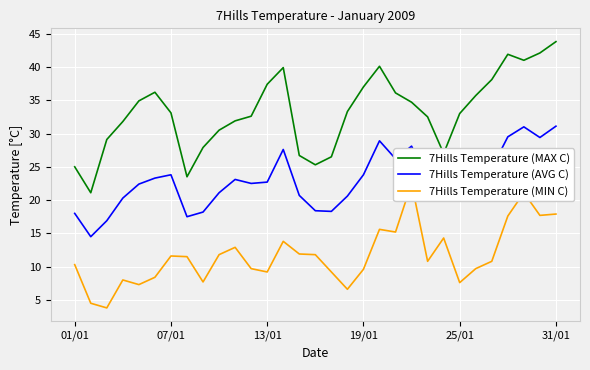

Reading right to left, list all the values displayed in this chart.

7Hills Temperature (MAX C): 43.8	42.1	41.0	41.9	38.1	35.7	33.0	27.0	32.5	34.7	36.1	40.1	37.0	33.3	26.5	25.3	26.7	39.9	37.4	32.6	31.9	30.5	27.9	23.5	33.1	36.2	34.9	31.8	29.1	21.1	25.0
7Hills Temperature (AVG C): 31.1	29.4	31.0	29.5	24.8	24.2	21.3	21.9	23.0	28.1	26.2	28.9	23.8	20.6	18.3	18.4	20.7	27.6	22.7	22.5	23.1	21.1	18.2	17.5	23.8	23.3	22.4	20.3	16.9	14.5	18.0
7Hills Temperature (MIN C): 17.9	17.7	21.1	17.6	10.8	9.7	7.6	14.3	10.8	22.5	15.2	15.6	9.6	6.6	9.2	11.8	11.9	13.8	9.2	9.7	12.9	11.8	7.7	11.5	11.6	8.4	7.3	8.0	3.8	4.5	10.3